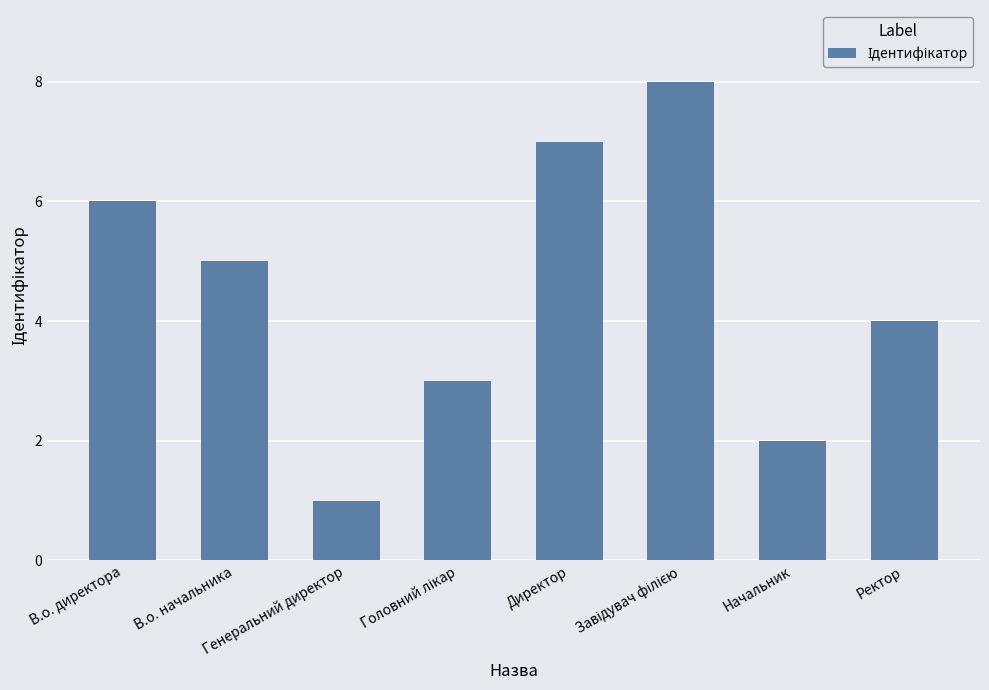

What is the difference between the maximum and minimum values?

7